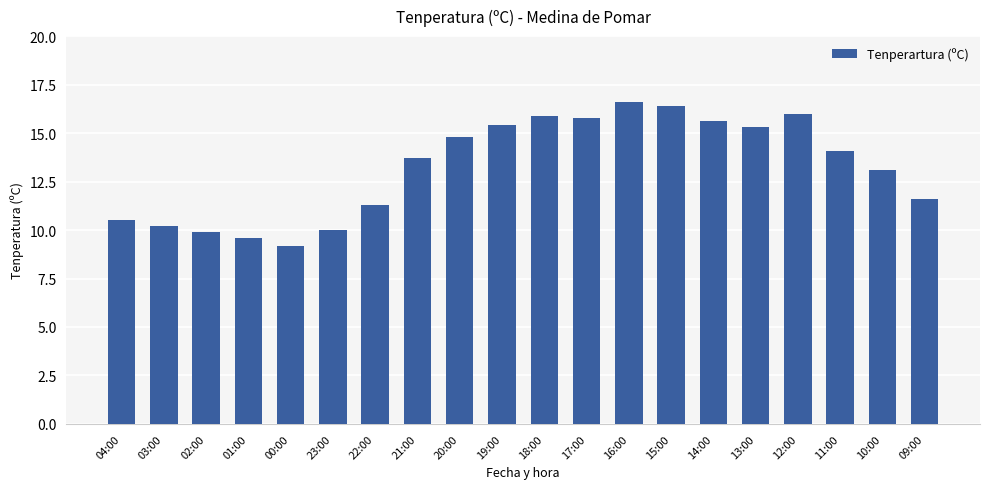

What is the minimum value shown in the chart?

9.2